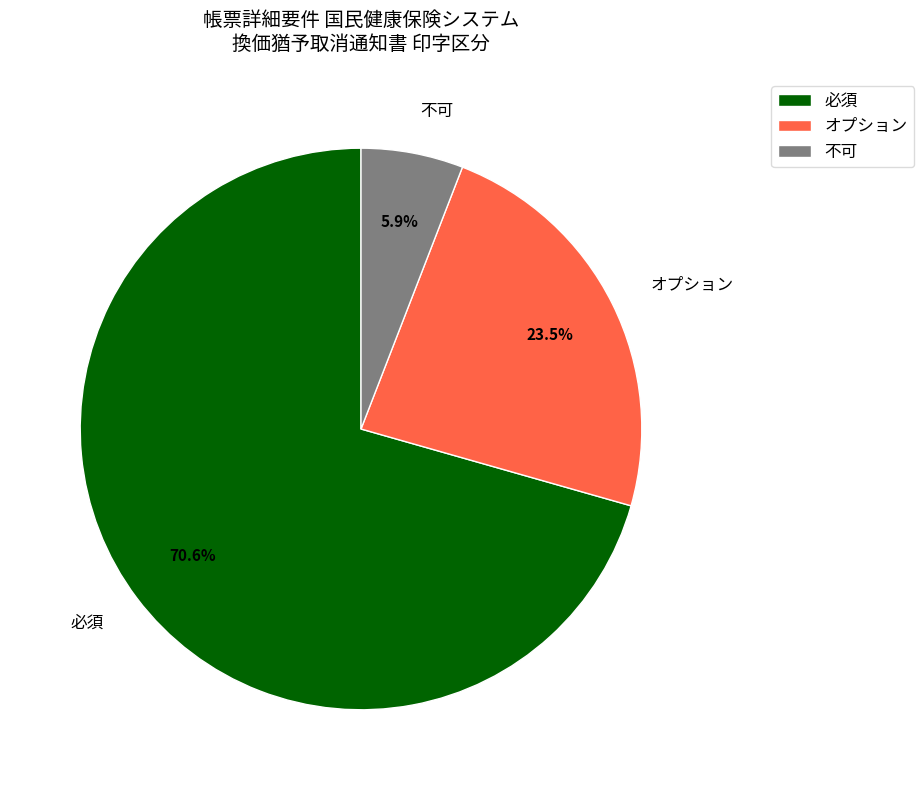

Does any single category account for the majority?

Yes